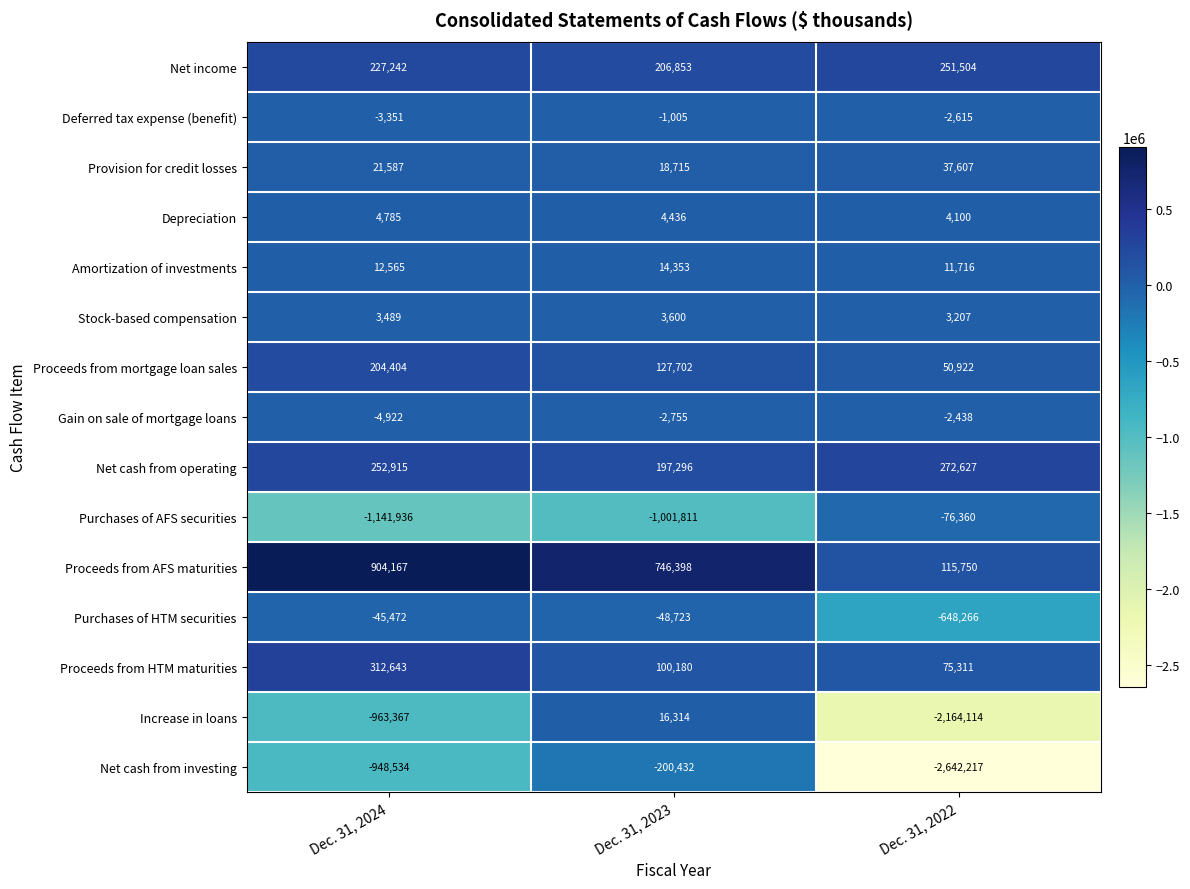

The Proceeds from HTM maturities series shows 148480 at Dec. 31, 2023. True or false?

False